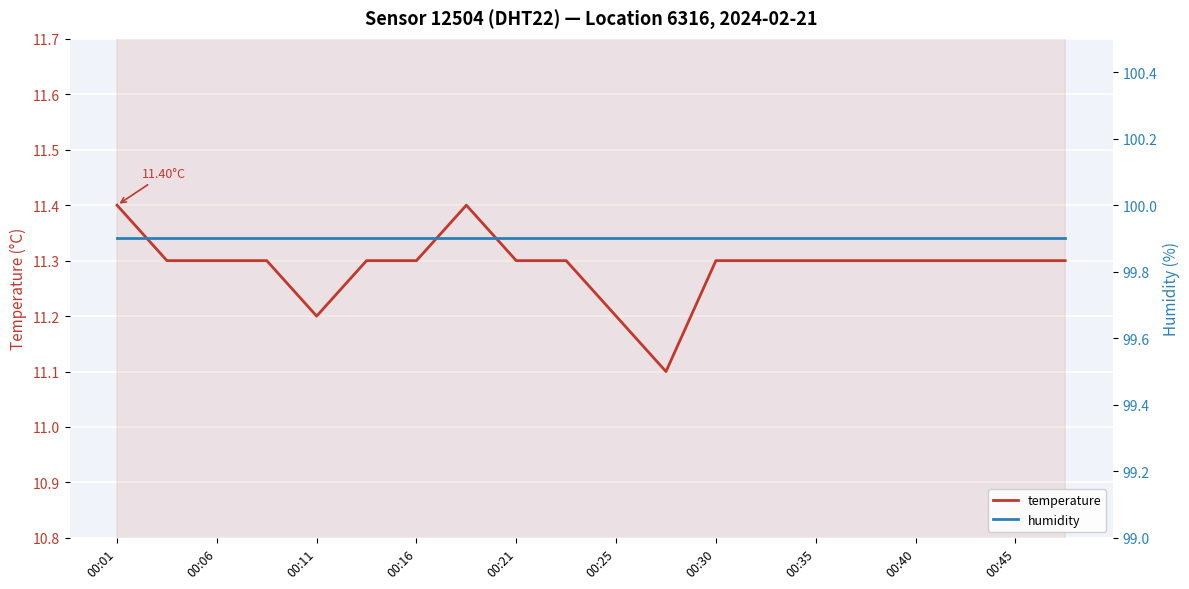

True or false: temperature and humidity cross at least once.

False